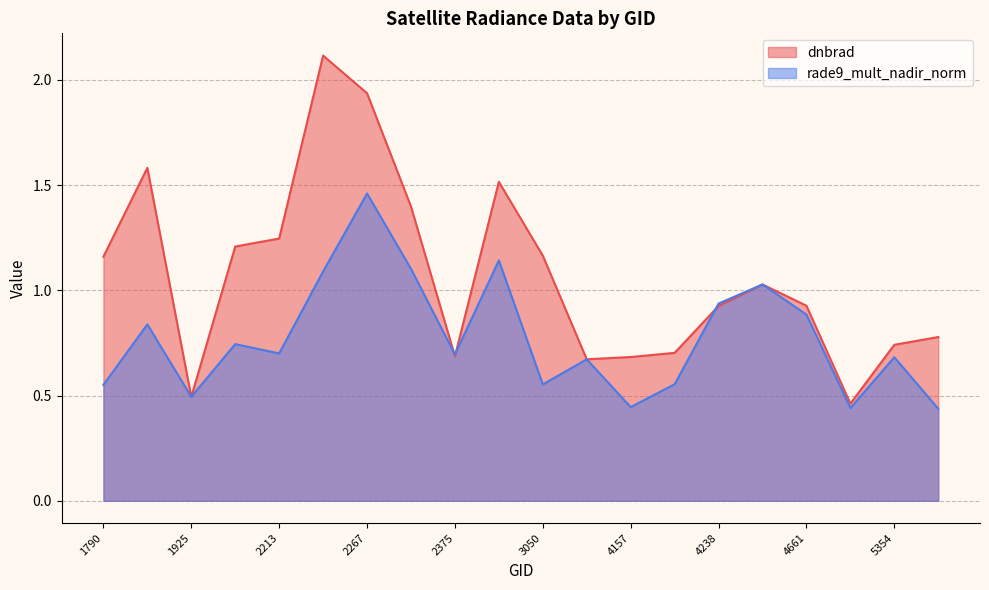

What is the sum of all dnbrad values?

21.4